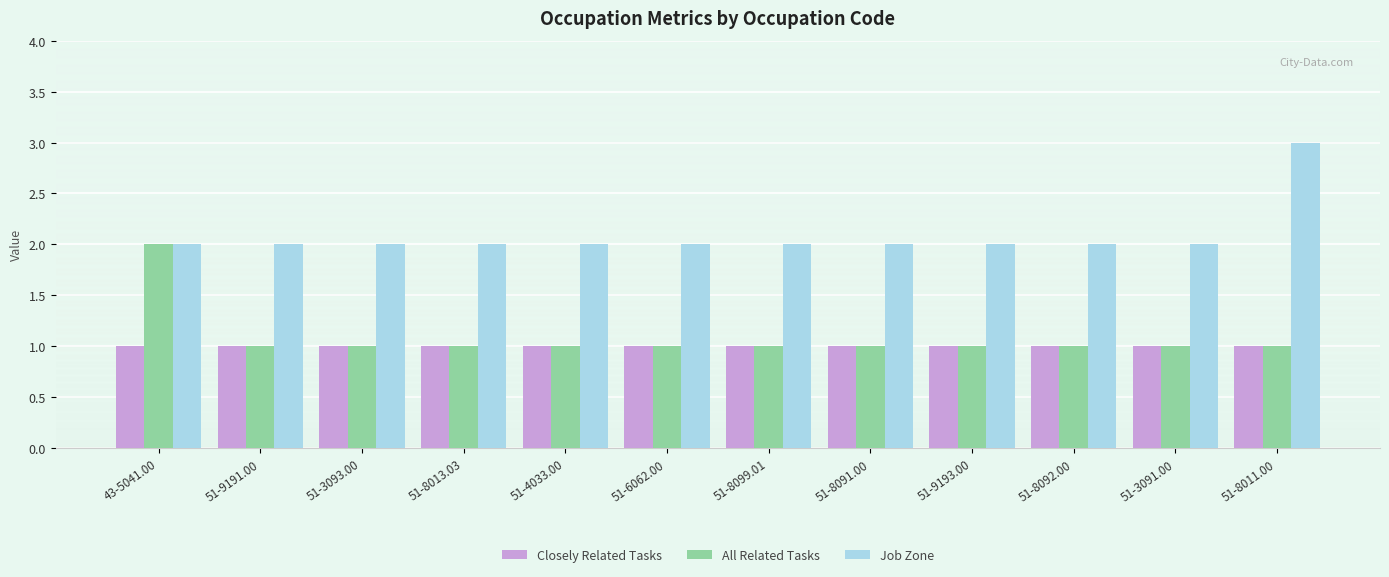

Are the bars horizontal?

No